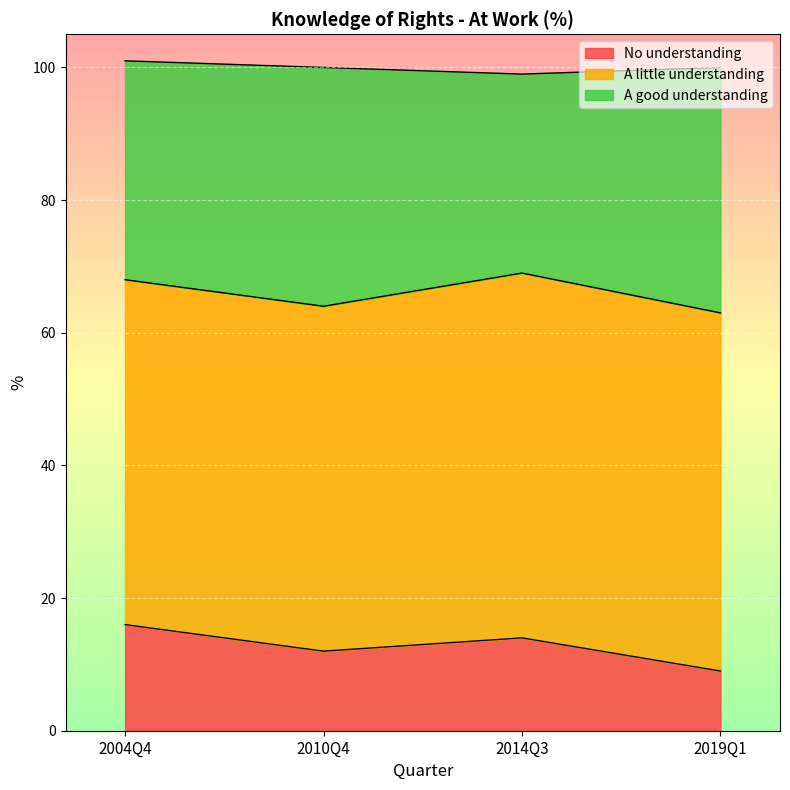

True or false: A little understanding and A good understanding intersect in this chart.

False